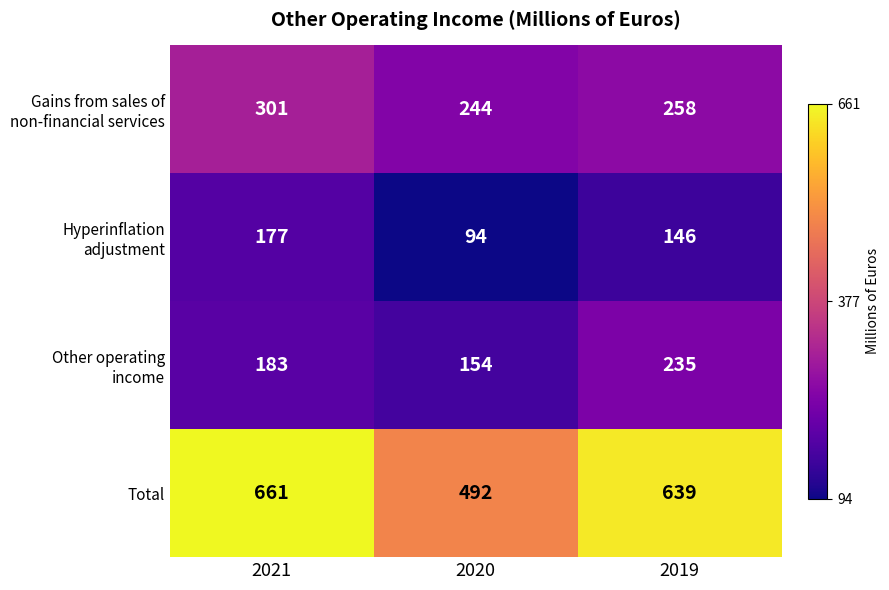

Which category has the highest value across all series?

2021